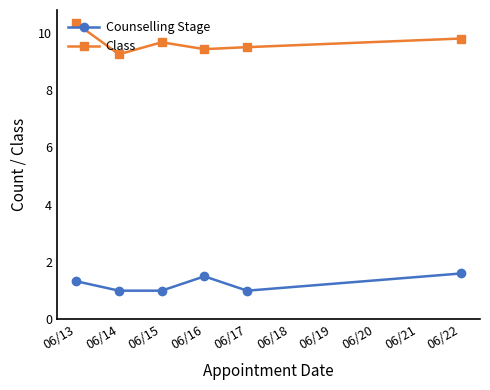

True or false: Counselling Stage and Class cross at least once.

False